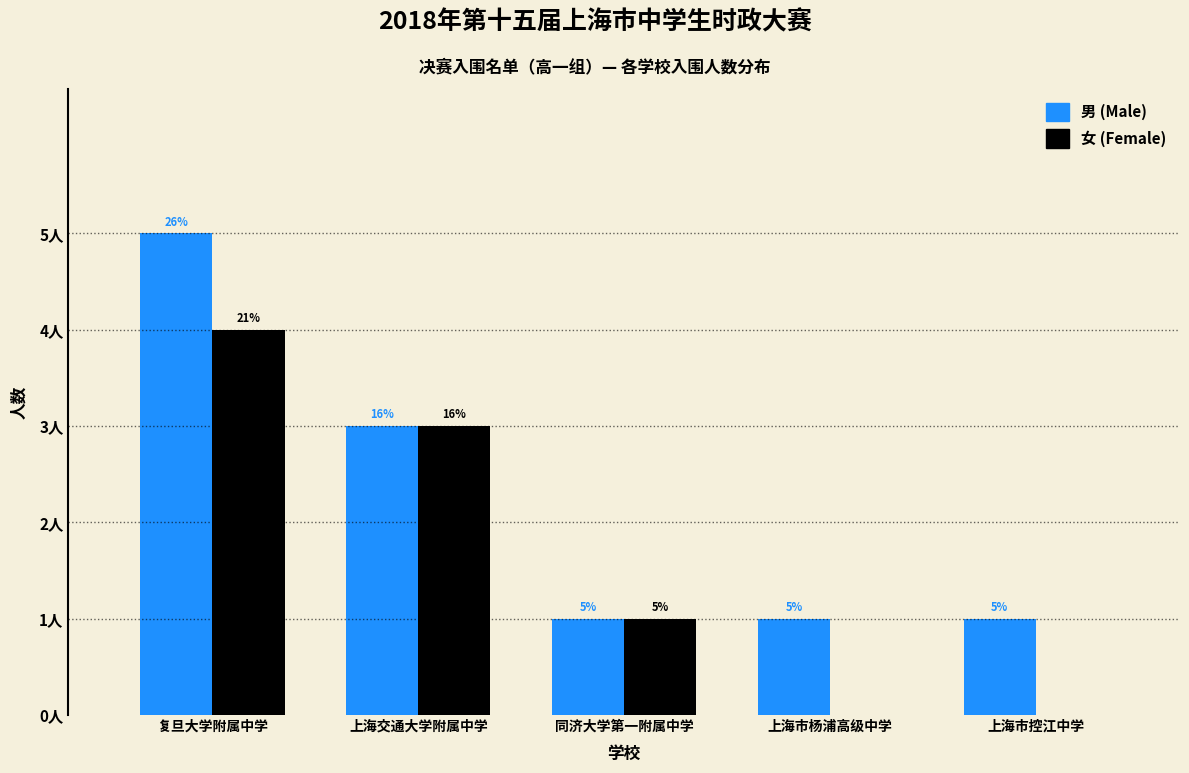

At which category is the sum across all series the highest?

复旦大学附属中学